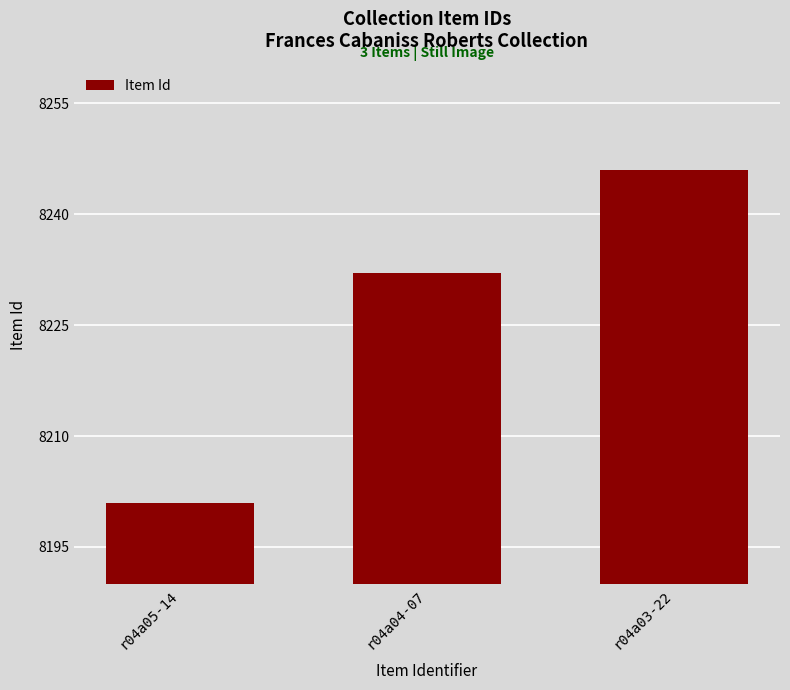

List the labels in order of value, largest first.

r04a03-22, r04a04-07, r04a05-14